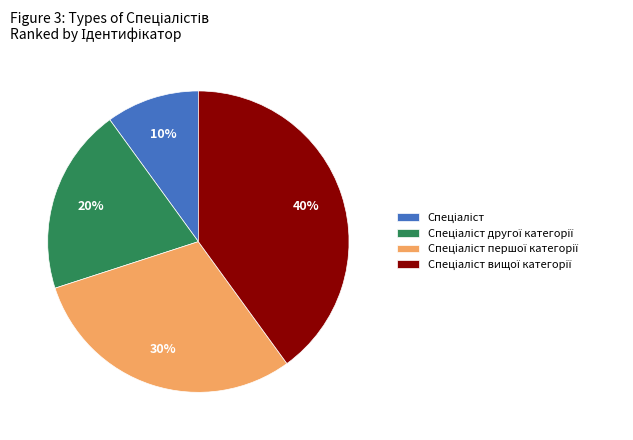

How many segments does this pie chart have?

4